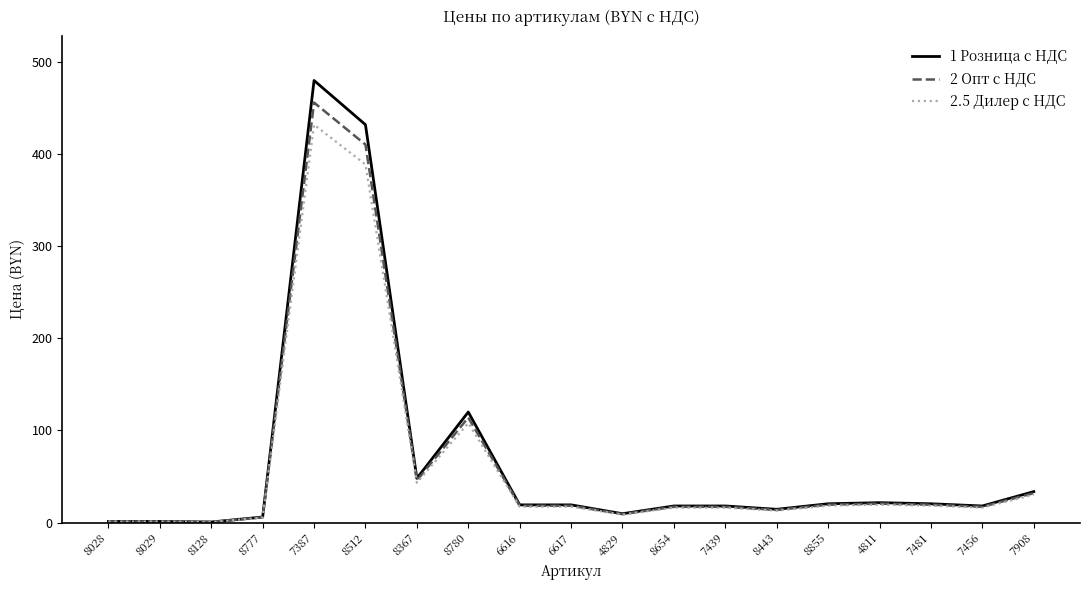

List the series in order of their peak value, lowest first.

2.5 Дилер с НДС, 2 Опт с НДС, 1 Розница с НДС